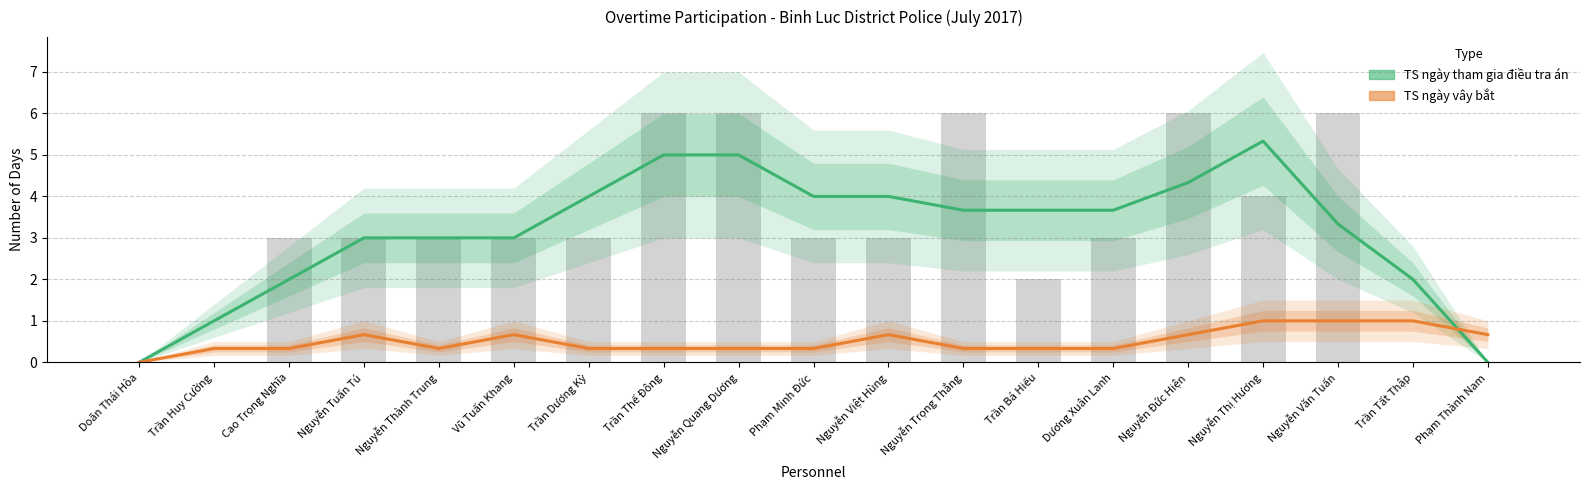

Does the chart contain stacked bars?

No